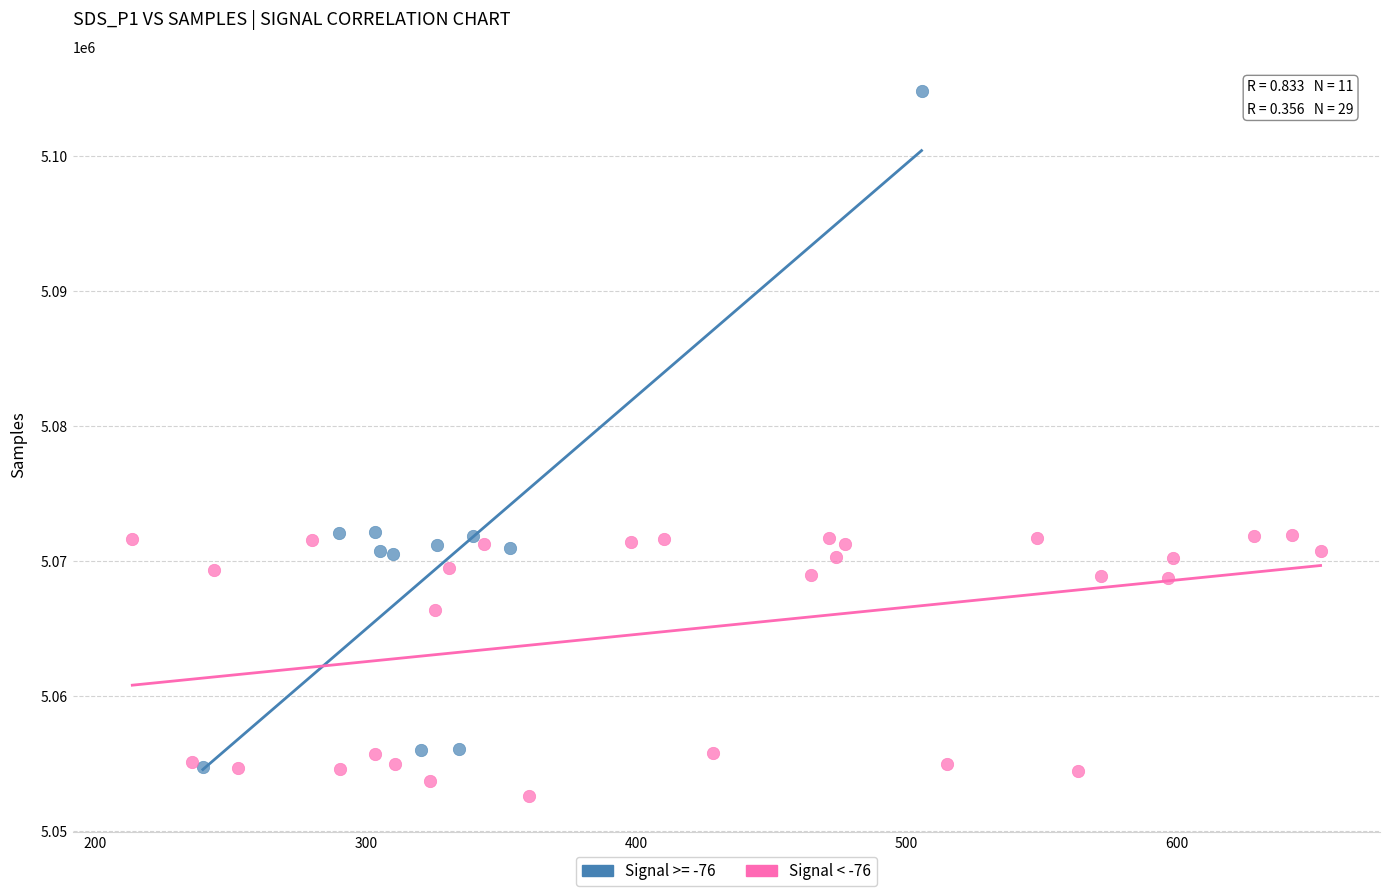

Which series has the largest Y range (max minus min)?

Signal >= -76